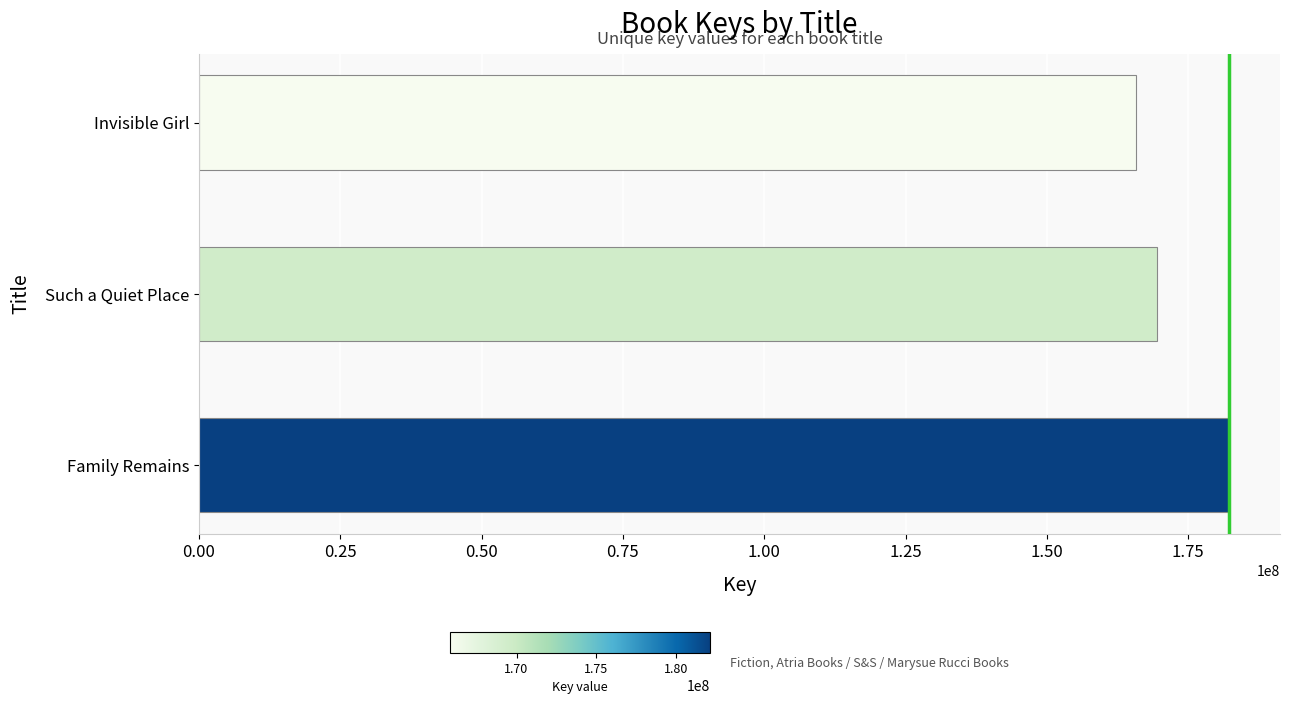

Reading top to bottom, extract all data points from this chart.

165826554	169564707	182134270